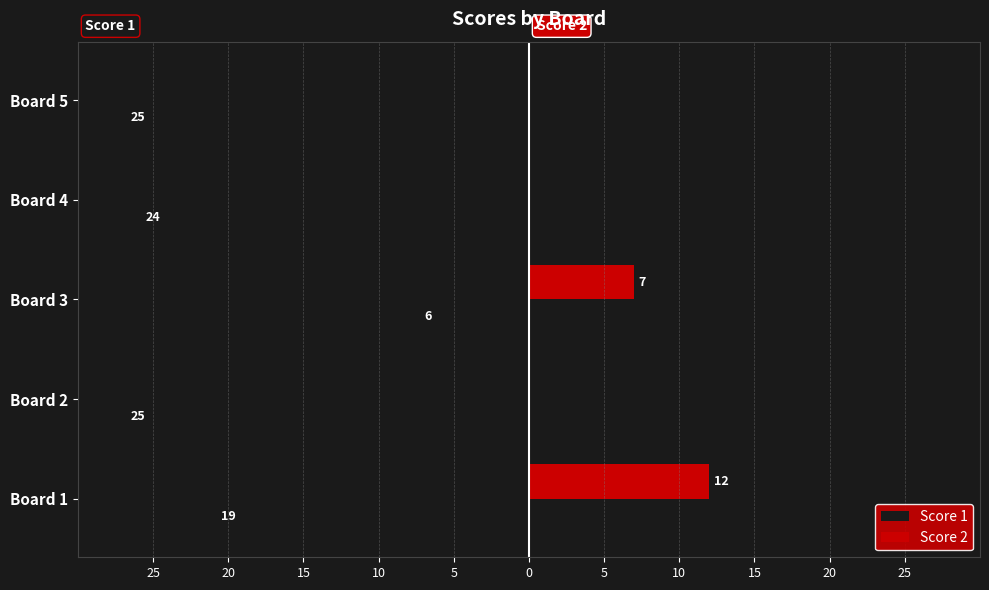

What are all the series names shown in the legend?

Score 1, Score 2